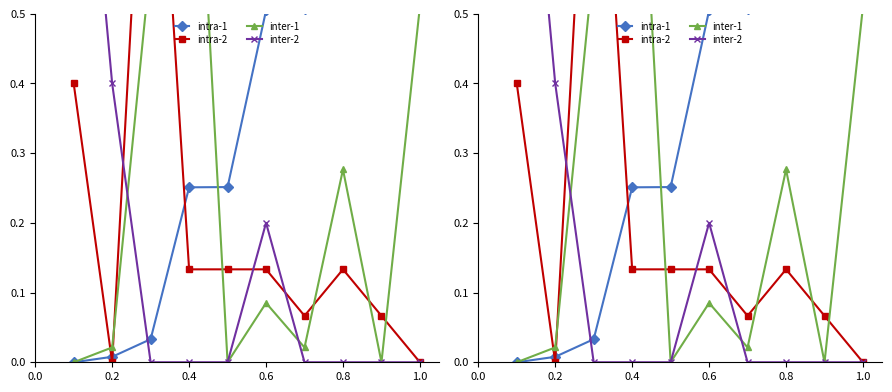

How many times do inter-2 and intra-1 cross each other?

1